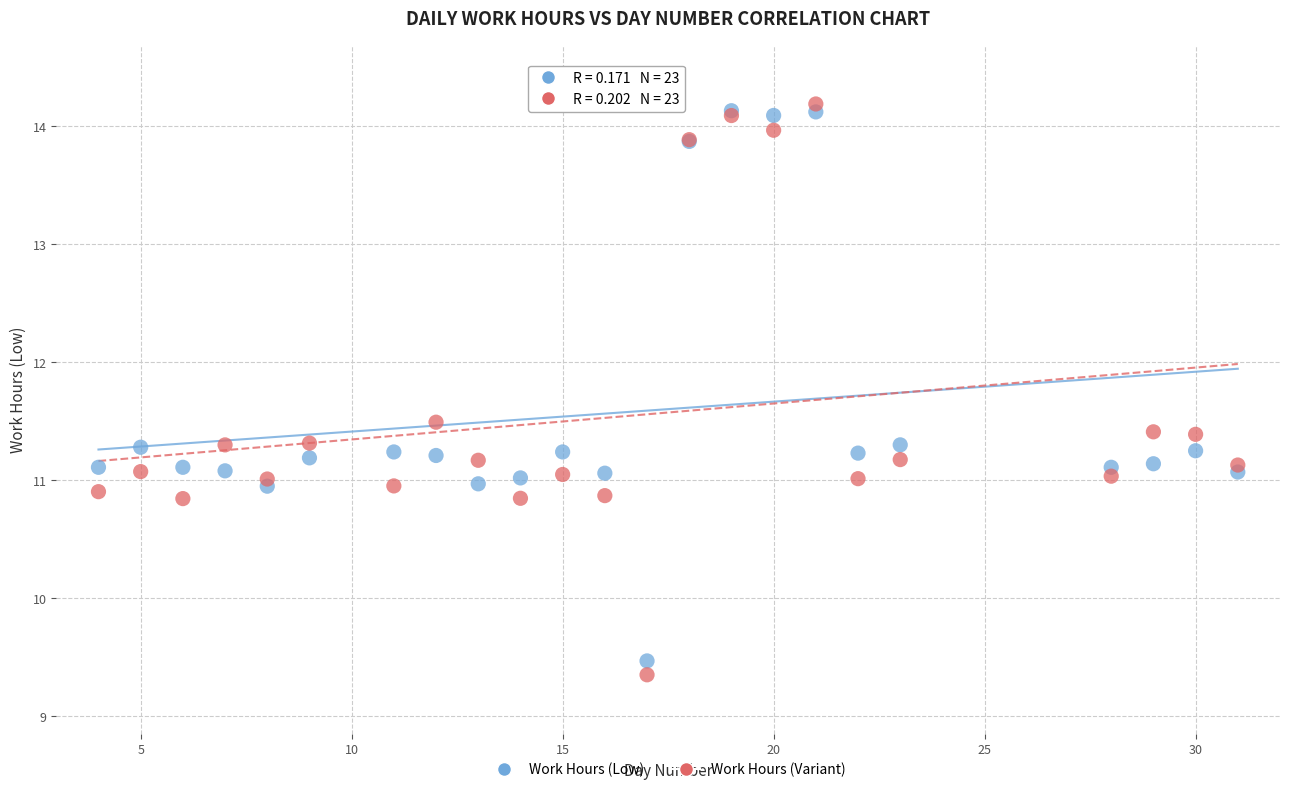

What are all the series names shown in the legend?

Work Hours (Low), Work Hours (Variant)